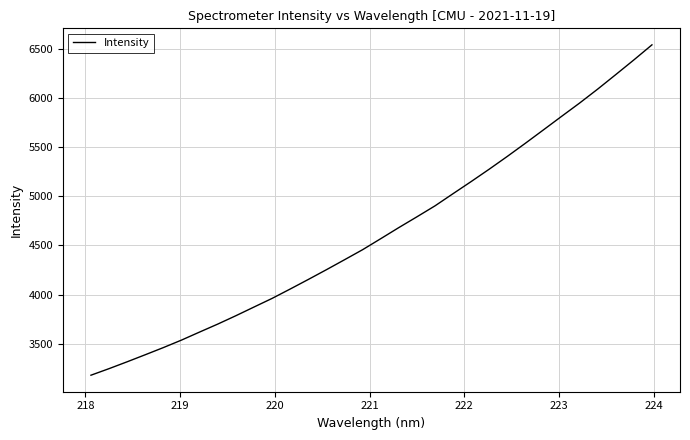

What is the maximum value shown in the chart?

6539.0